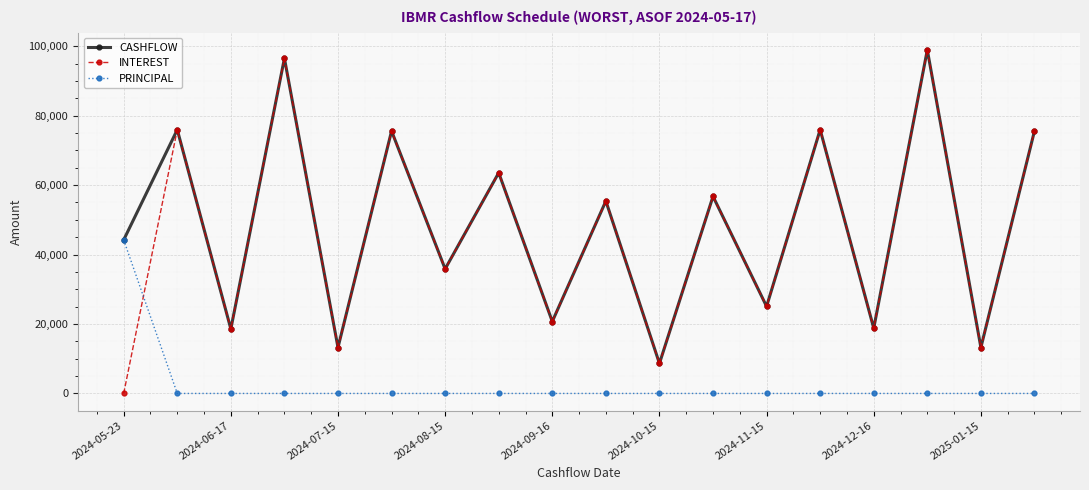

In INTEREST, how many points are higher than both neighbors (excluding endpoints)?

8